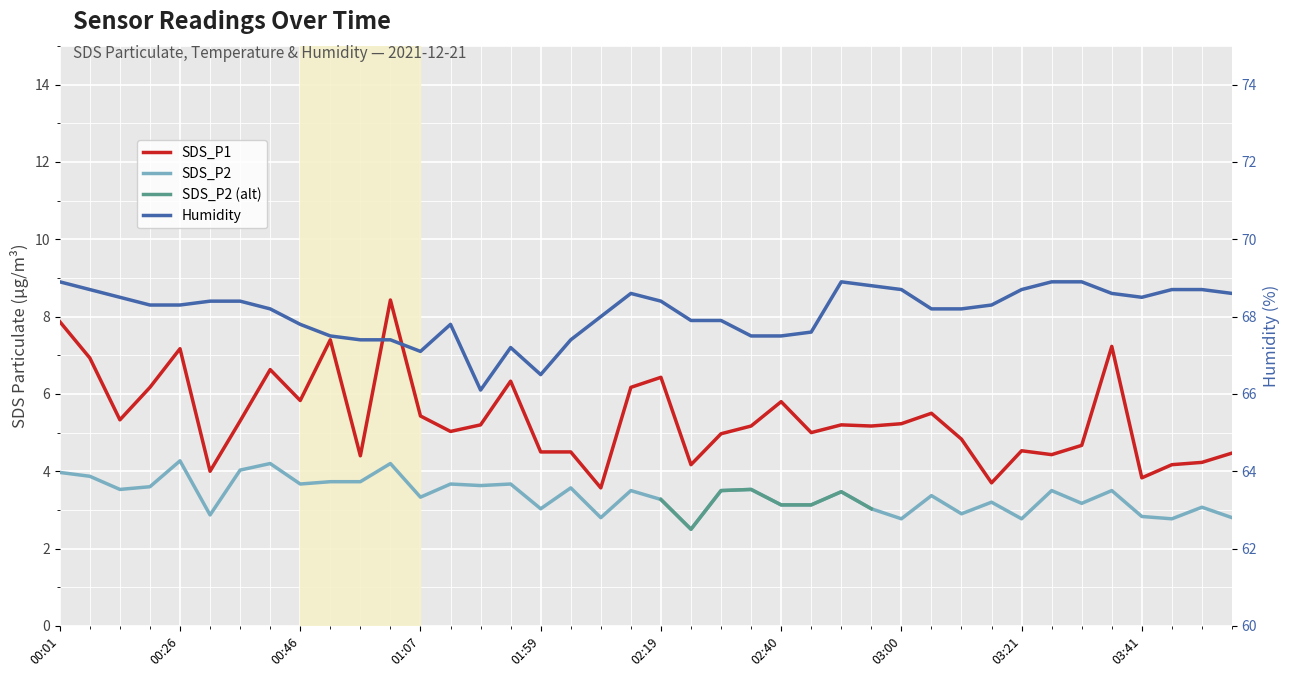

Reading left to right, transcribe all the data shown in this chart.

SDS_P1: 00:01=7.9	00:06=6.9	00:11=5.3	00:21=6.2	00:26=7.2	00:31=4.0	00:36=5.3	00:41=6.6	00:46=5.8	00:51=7.4	00:56=4.4	01:02=8.4	01:07=5.4	01:12=5.0	01:39=5.2	01:54=6.3	01:59=4.5	02:04=4.5	02:09=3.6	02:14=6.2	02:19=6.4	02:25=4.2	02:30=5.0	02:35=5.2	02:40=5.8	02:45=5.0	02:50=5.2	02:55=5.2	03:00=5.2	03:05=5.5	03:11=4.8	03:16=3.7	03:21=4.5	03:26=4.4	03:31=4.7	03:36=7.2	03:41=3.8	03:46=4.2	03:51=4.2	03:56=4.5
SDS_P2: 00:01=4.0	00:06=3.9	00:11=3.5	00:21=3.6	00:26=4.3	00:31=2.9	00:36=4.0	00:41=4.2	00:46=3.7	00:51=3.7	00:56=3.7	01:02=4.2	01:07=3.3	01:12=3.7	01:39=3.6	01:54=3.7	01:59=3.0	02:04=3.6	02:09=2.8	02:14=3.5	02:19=3.3	02:25=2.5	02:30=3.5	02:35=3.5	02:40=3.1	02:45=3.1	02:50=3.5	02:55=3.0	03:00=2.8	03:05=3.4	03:11=2.9	03:16=3.2	03:21=2.8	03:26=3.5	03:31=3.2	03:36=3.5	03:41=2.8	03:46=2.8	03:51=3.1	03:56=2.8
Humidity: 00:01=68.9	00:06=68.7	00:11=68.5	00:21=68.3	00:26=68.3	00:31=68.4	00:36=68.4	00:41=68.2	00:46=67.8	00:51=67.5	00:56=67.4	01:02=67.4	01:07=67.1	01:12=67.8	01:39=66.1	01:54=67.2	01:59=66.5	02:04=67.4	02:09=68.0	02:14=68.6	02:19=68.4	02:25=67.9	02:30=67.9	02:35=67.5	02:40=67.5	02:45=67.6	02:50=68.9	02:55=68.8	03:00=68.7	03:05=68.2	03:11=68.2	03:16=68.3	03:21=68.7	03:26=68.9	03:31=68.9	03:36=68.6	03:41=68.5	03:46=68.7	03:51=68.7	03:56=68.6